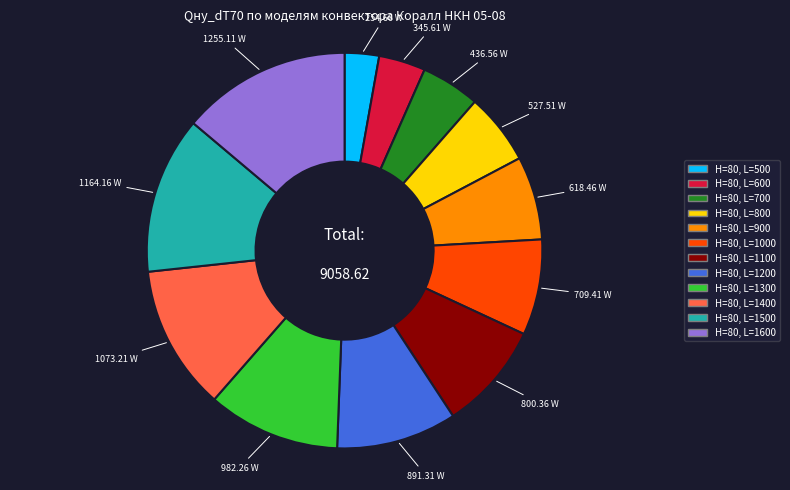

Which slice is the largest?

H=80, L=1600